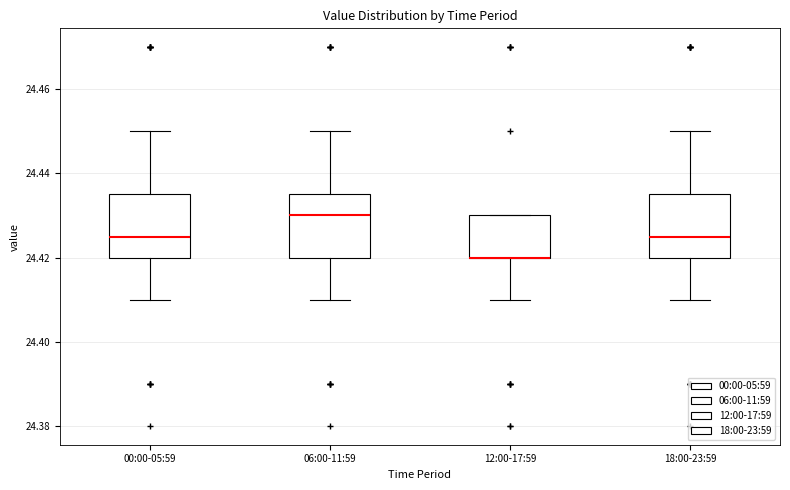

Reading left to right, transcribe this box plot: for each box, give where its median line is, the range the box spans, and where its two whiskers end, as read against the y-axis. The values are not printed on the chart, so give them approximately, as read against the axis.

00:00-05:59: median 24.426, box 24.420 to 24.436, whiskers 24.410 to 24.450
06:00-11:59: median 24.430, box 24.420 to 24.436, whiskers 24.410 to 24.450
12:00-17:59: median 24.420 (drawn on the box's lower edge), box 24.420 to 24.430, whiskers 24.410 to 24.430
18:00-23:59: median 24.426, box 24.420 to 24.436, whiskers 24.410 to 24.450